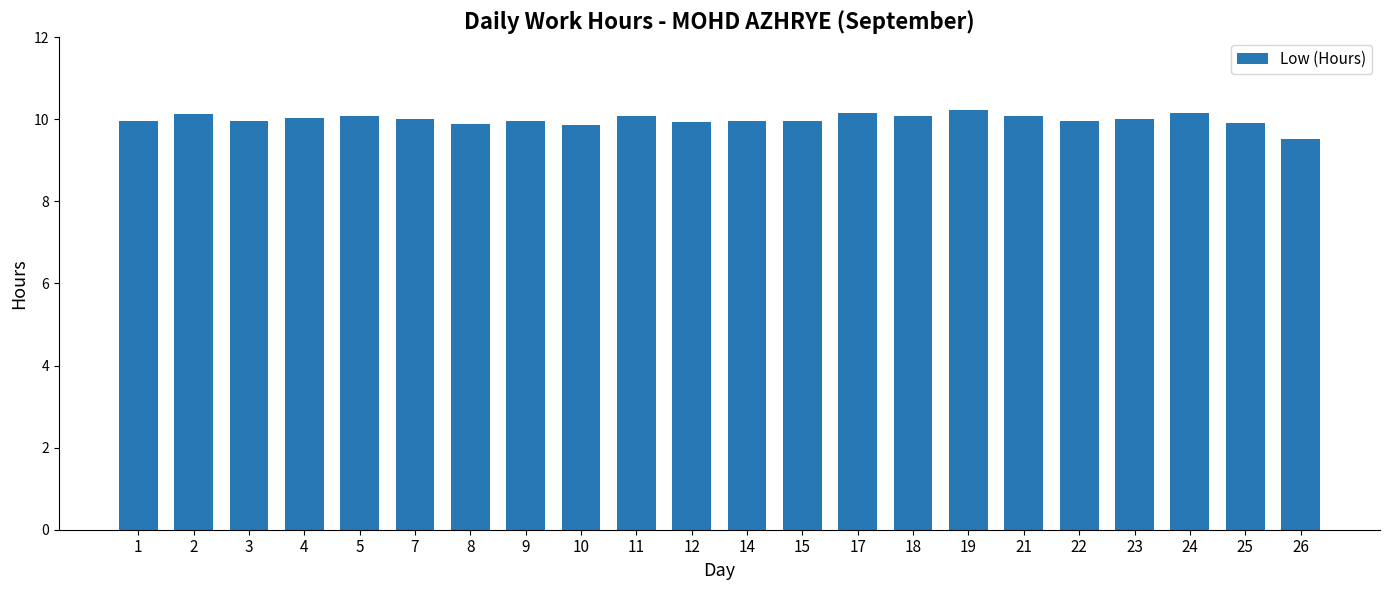

Which has a higher value, 26 or 7?

7